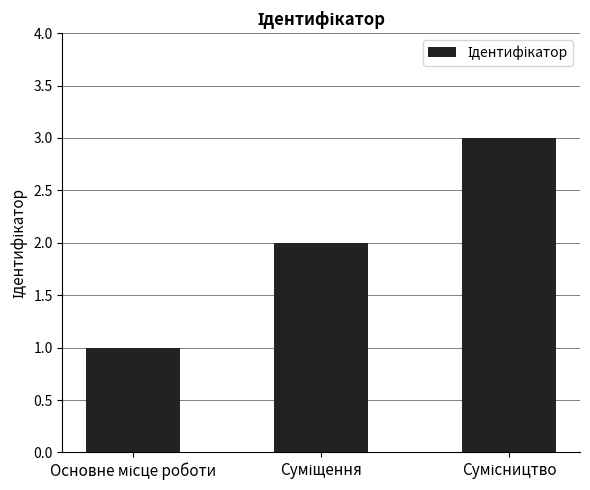

What is the maximum value shown in the chart?

3